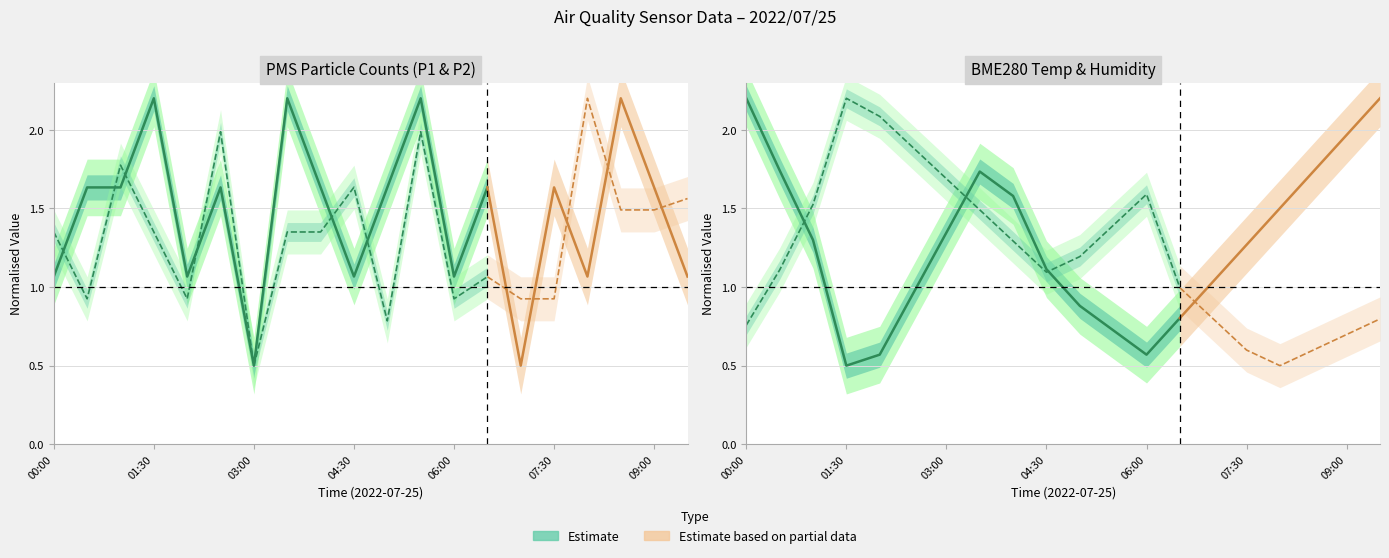

The PMS_P2 series shows 0.9 at 06:00. True or false?

True